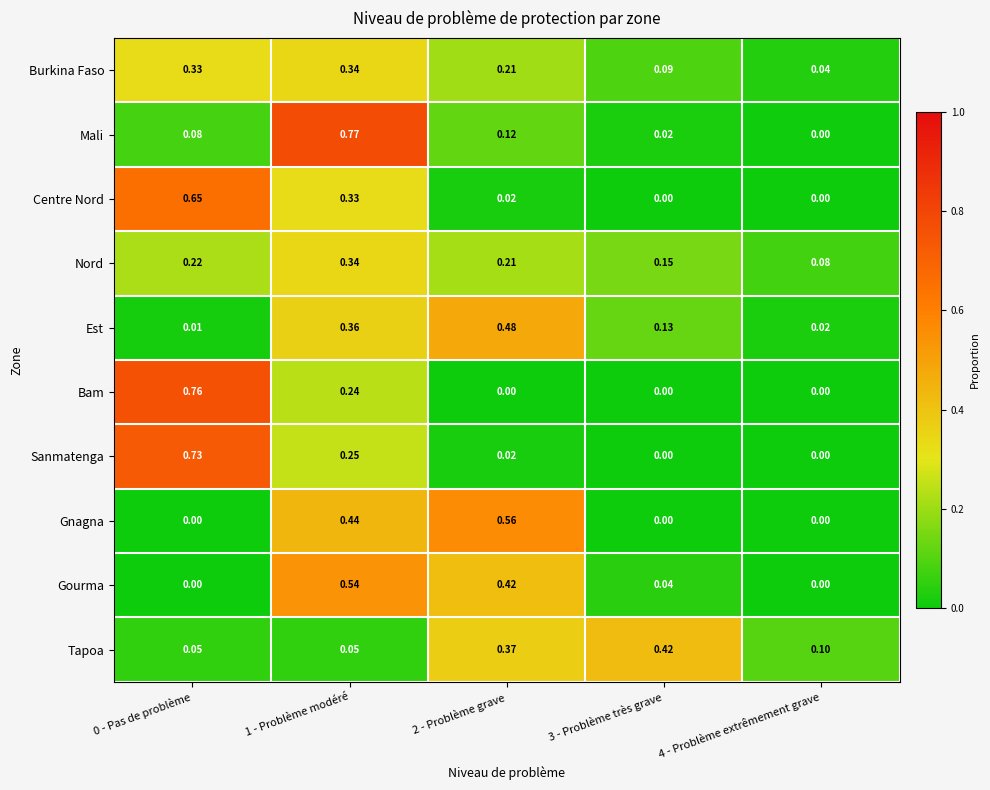

How many categories are shown in the chart?

5